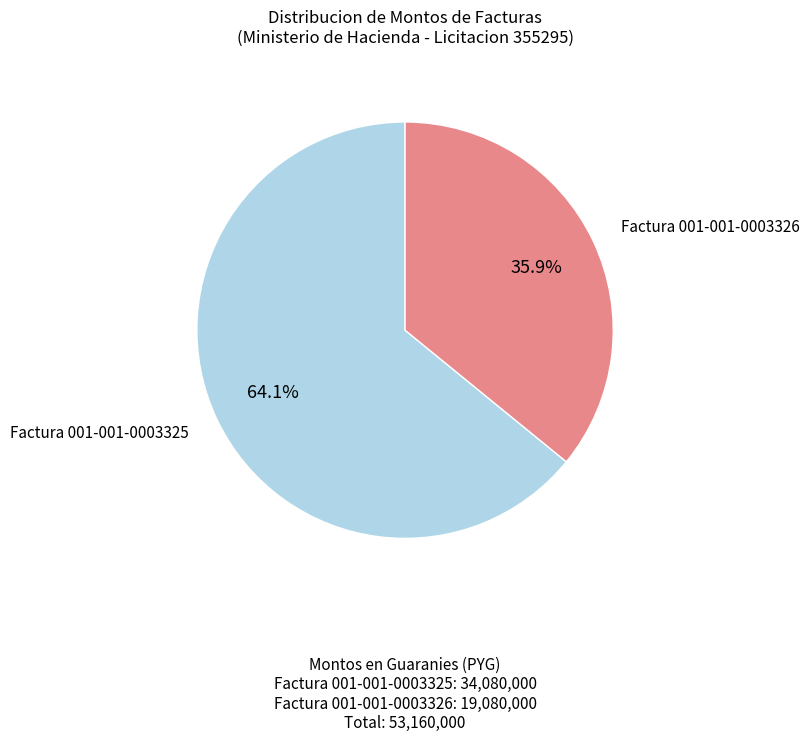

How many segments does this pie chart have?

2